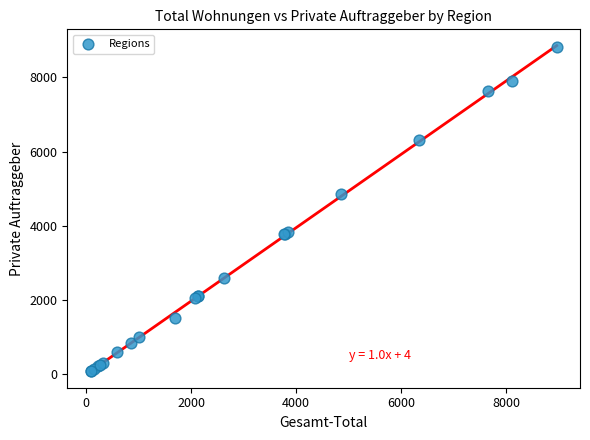

What Y value in the scatter plot is closest to 4446?

4858